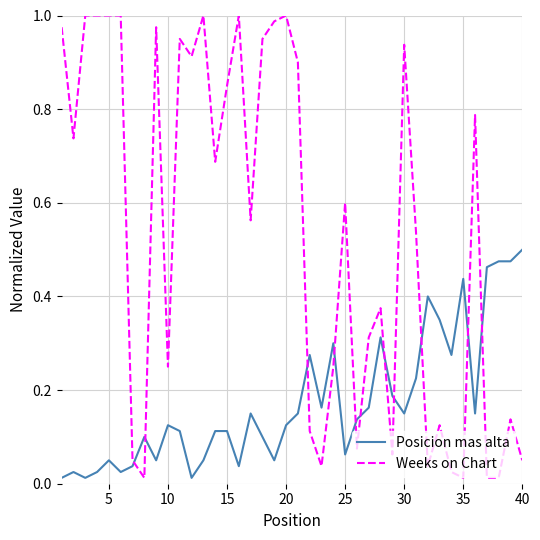

How many intersections are there between Weeks on Chart and Posicion mas alta?

11